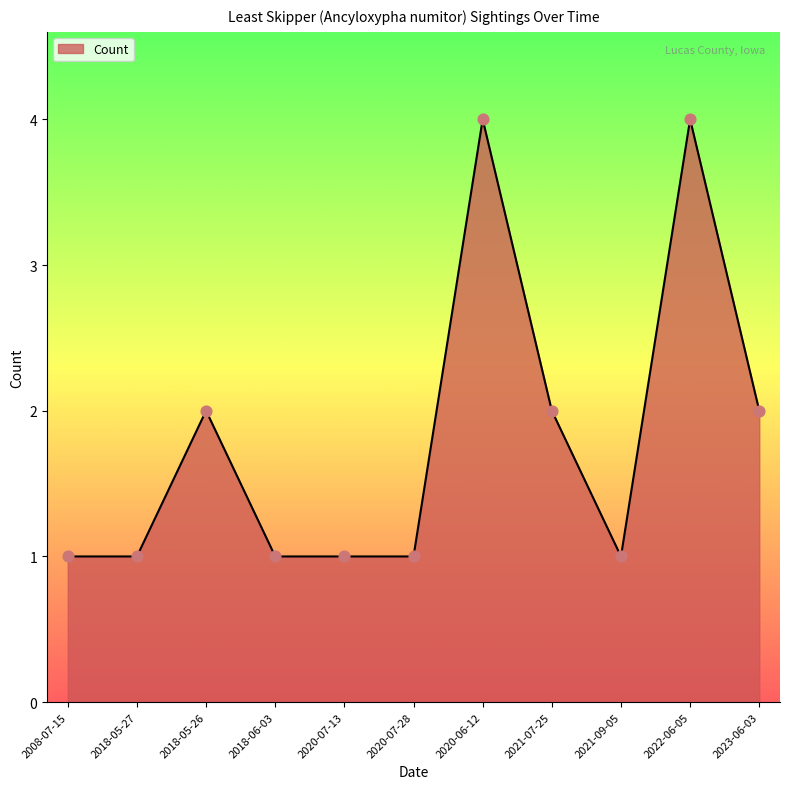

What is the ratio of the value at 2020-06-12 to the value at 2020-07-28?

4.0